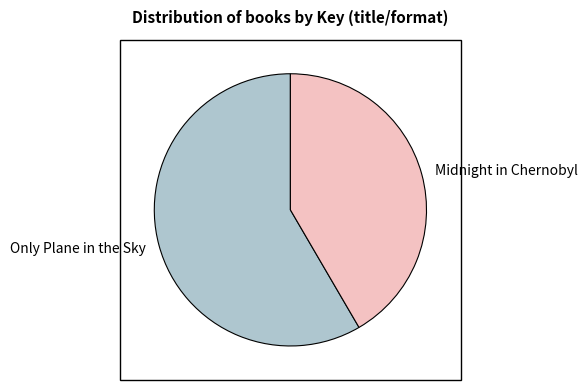

The Only Plane in the Sky slice represents 45% of the pie. True or false?

False